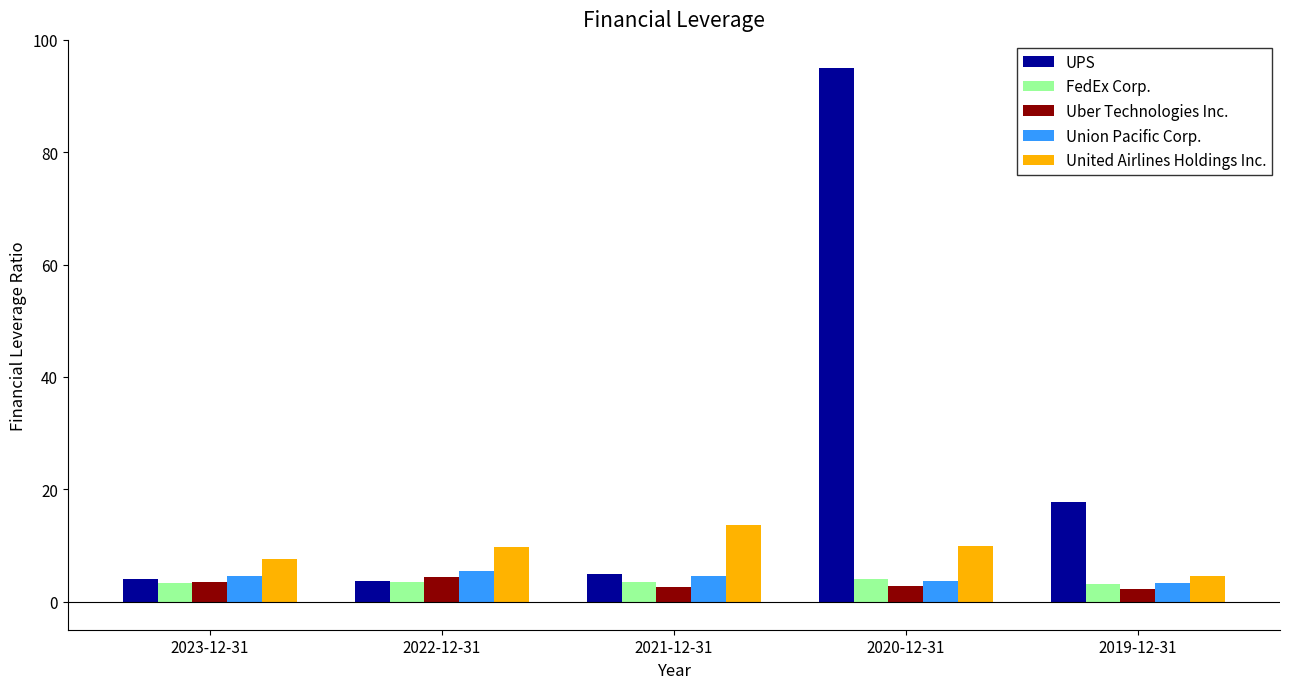

At which label does United Airlines Holdings Inc. first exceed 9?

2022-12-31